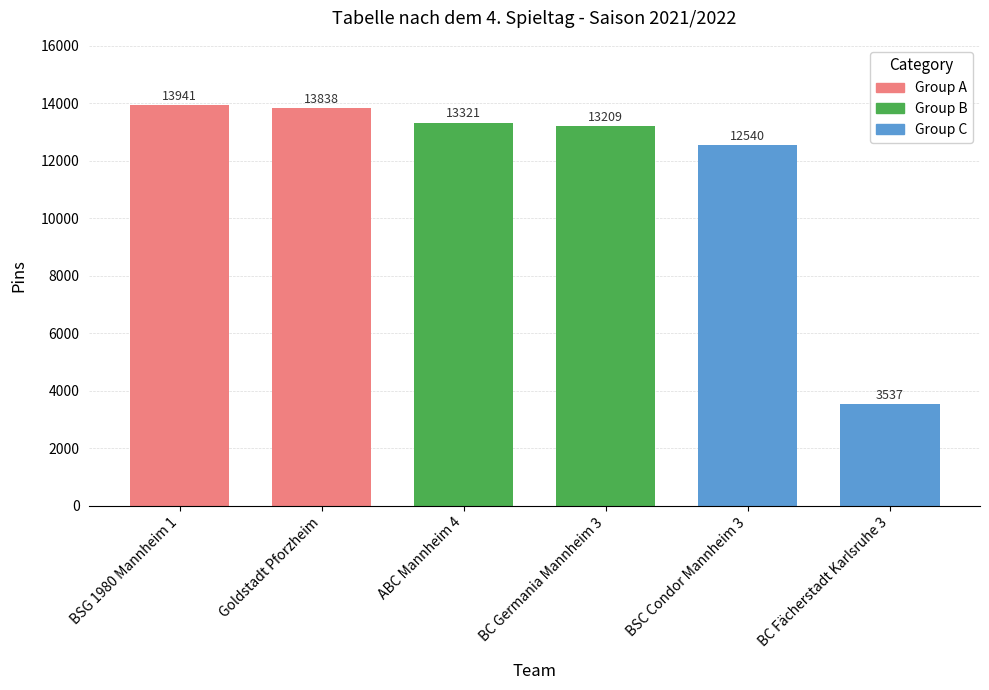

Read the value at BSG 1980 Mannheim 1.

13941